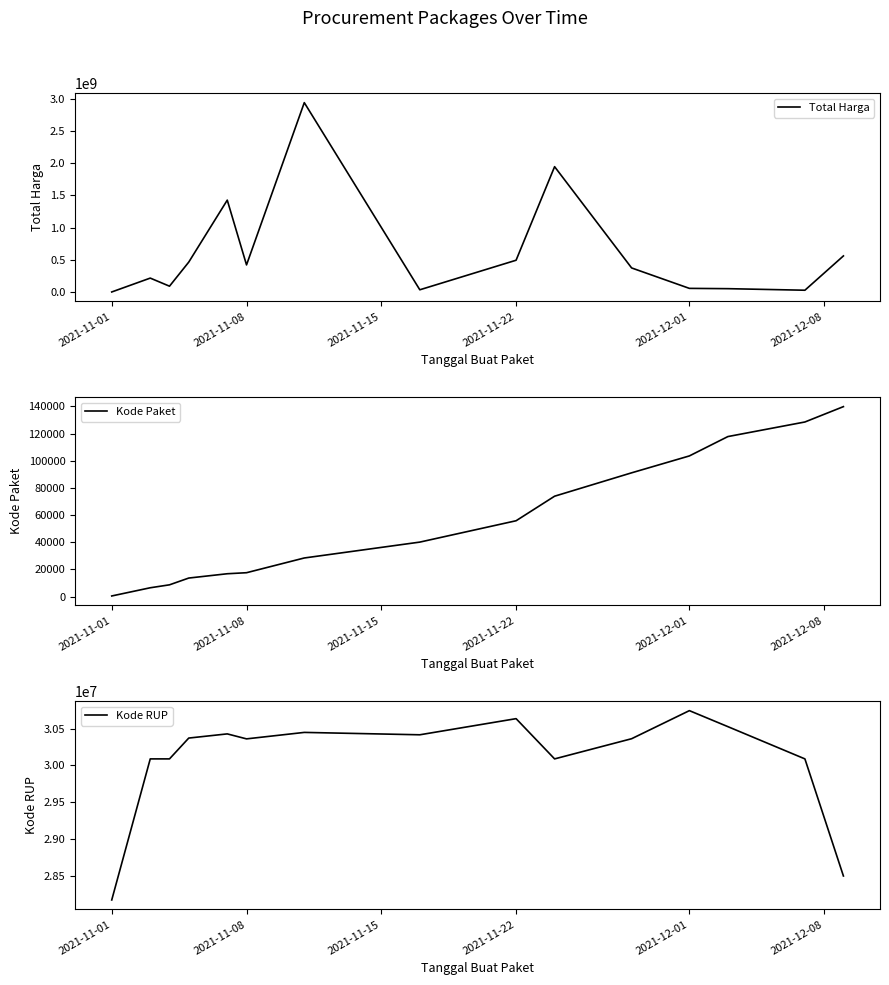

True or false: Kode RUP and Kode Paket cross at least once.

False